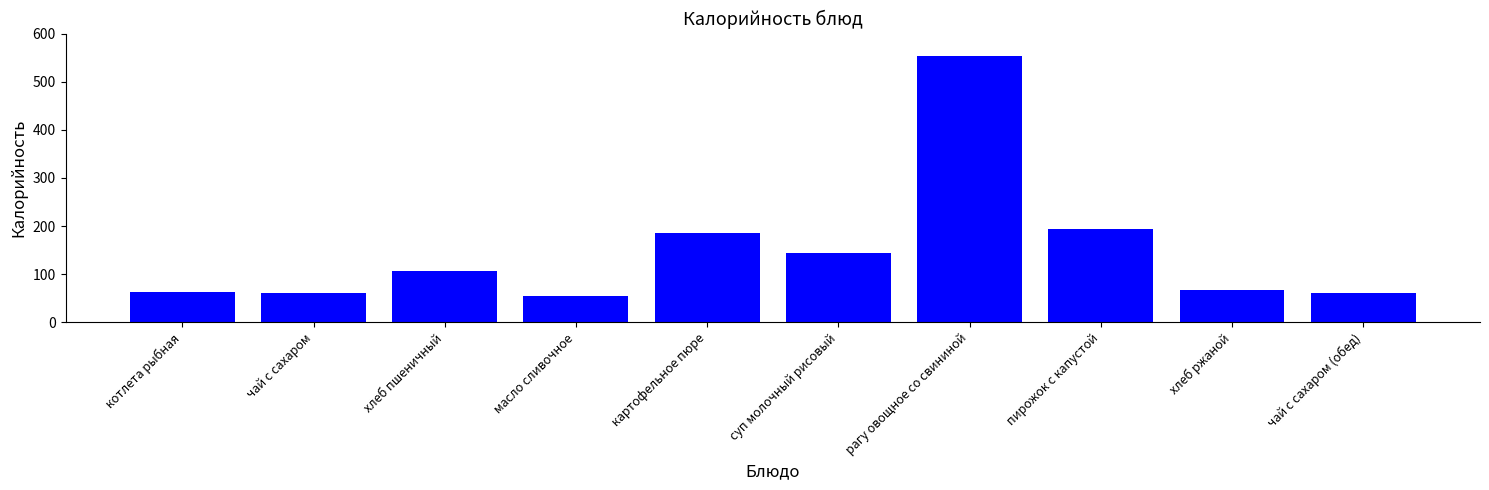

The chart shows a value of 27 at хлеб пшеничный. True or false?

False